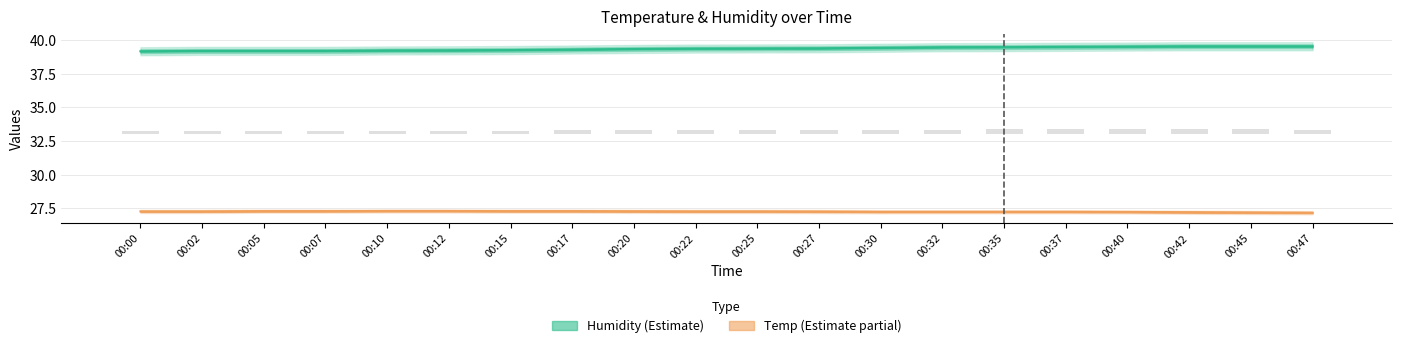

Which series has the widest spread of values?

Humidity